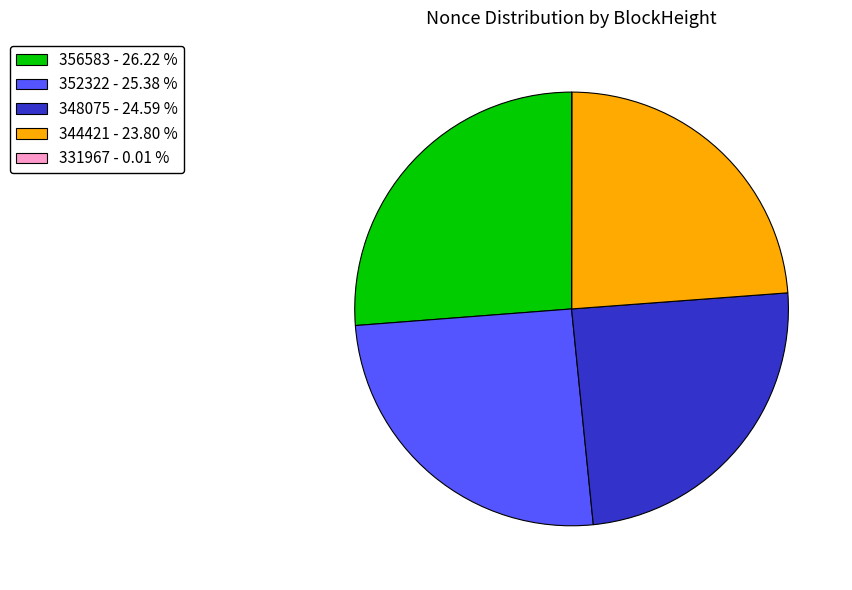

Which slice is the largest?

356583 - 26.22 %